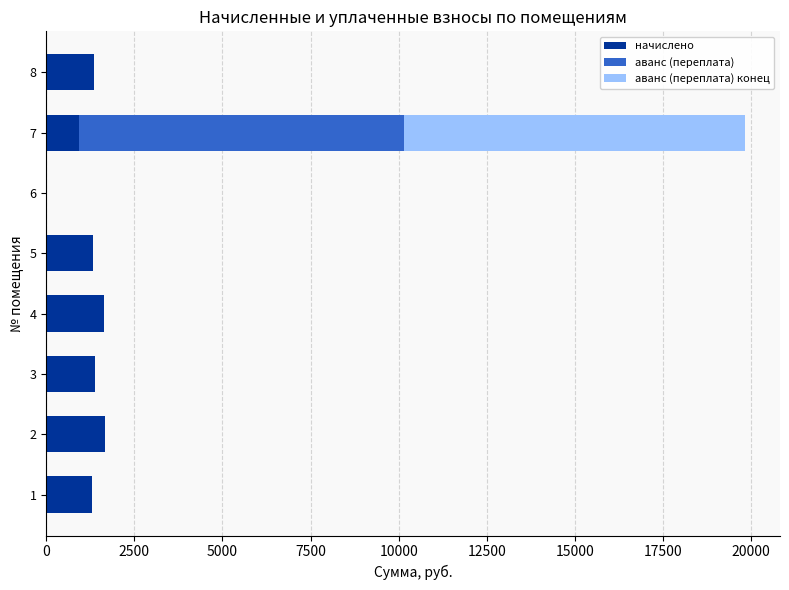

Count the number of data series in this chart.

3